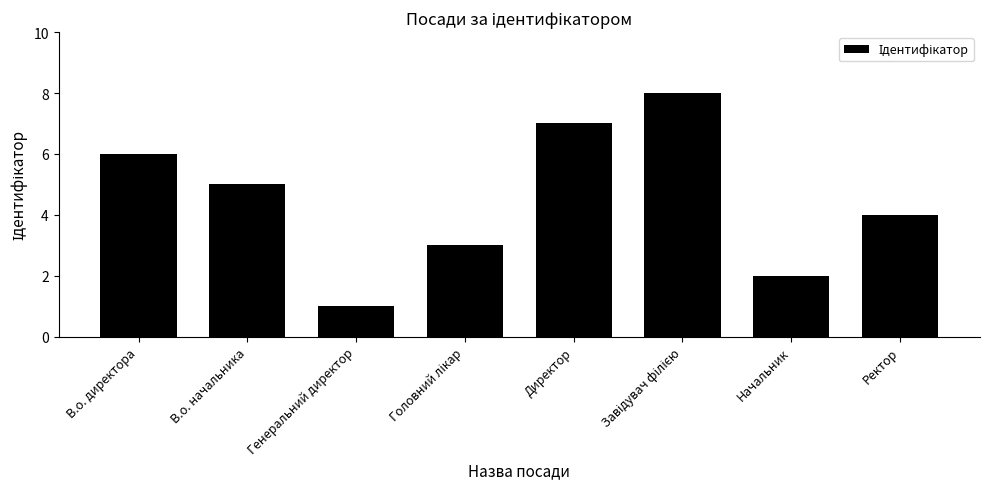

What is the difference between the maximum and minimum values?

7